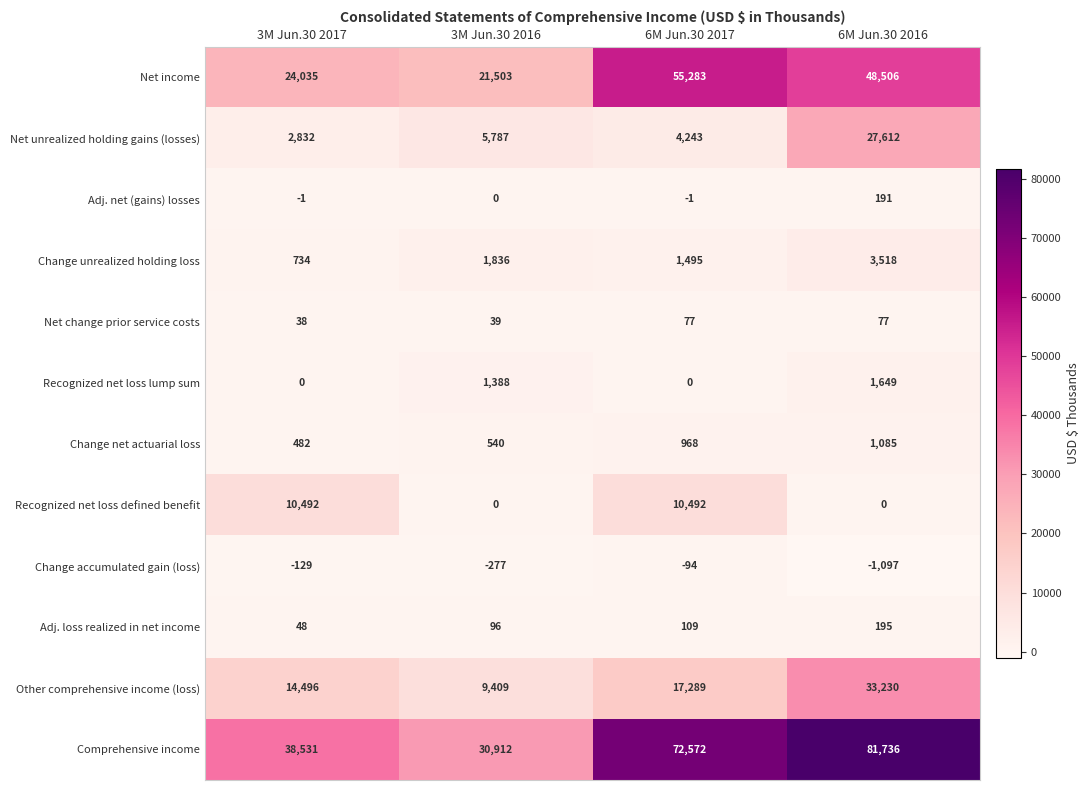

How many distinct data groups are displayed?

12